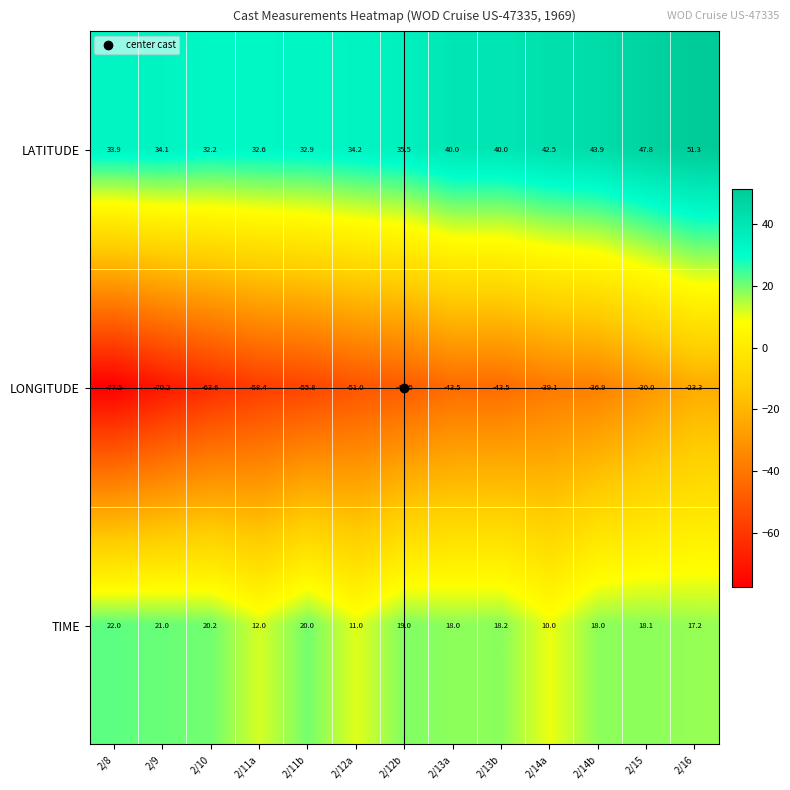

What is the greatest value displayed?

51.3